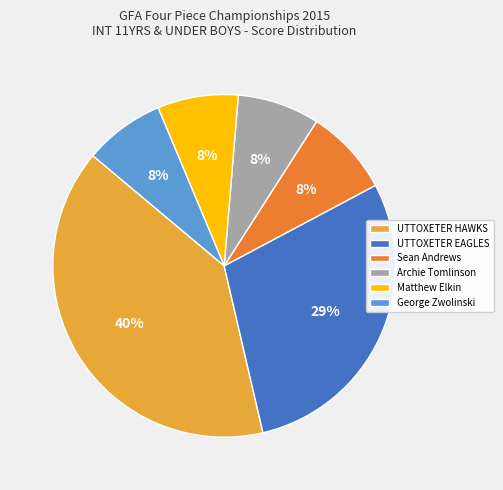

What is the ratio of the value at Archie Tomlinson to the value at UTTOXETER HAWKS?

0.2